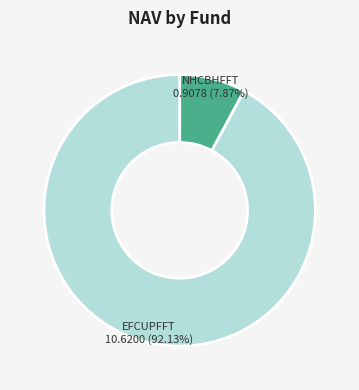

Which has a higher value, EFCUPFFT or NHCBHFFT?

EFCUPFFT